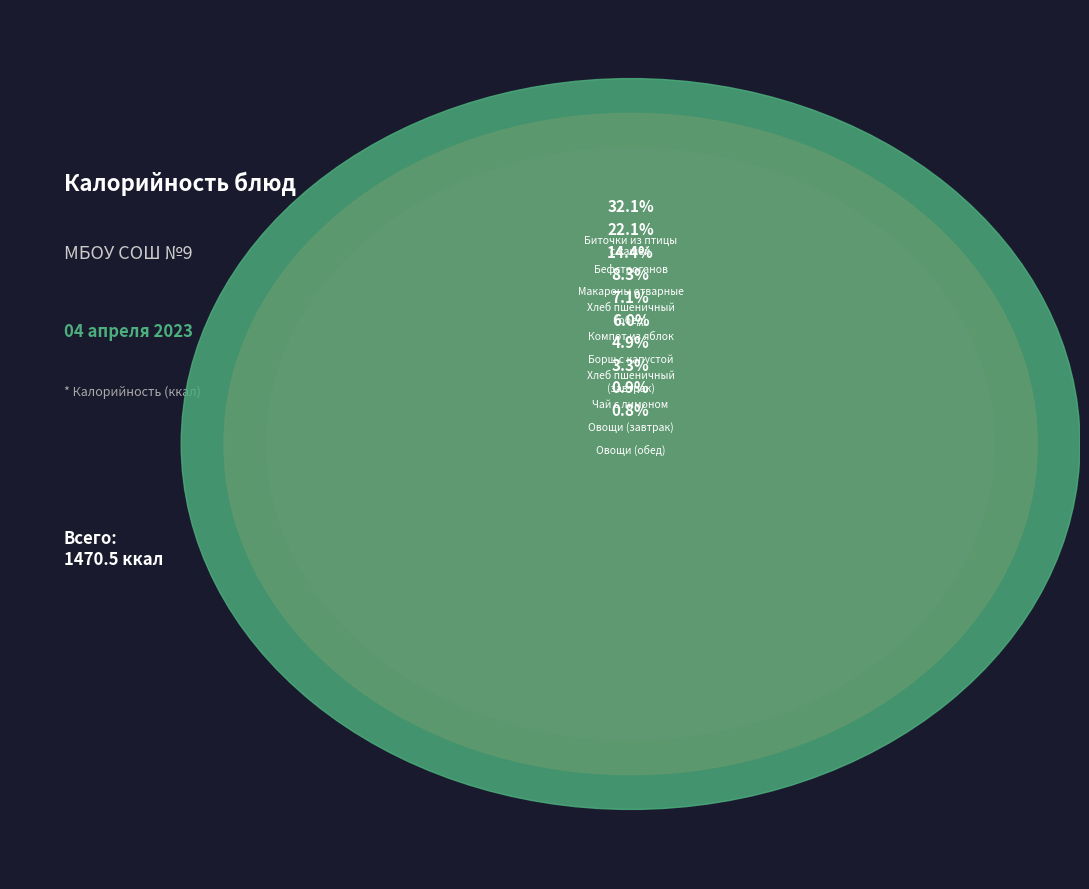

Approximately how many times larger is the value at Компот из яблок с лимоном compared to Бефстроганов из отварной говядины?

0.3